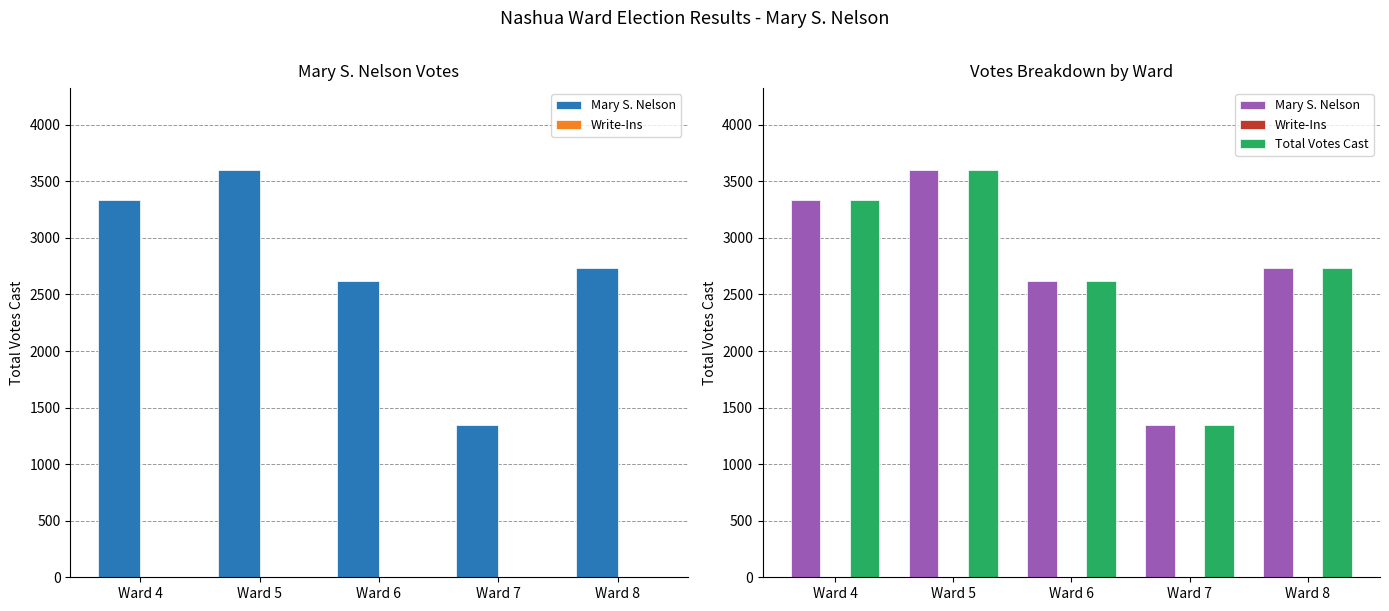

Are the bars horizontal?

No